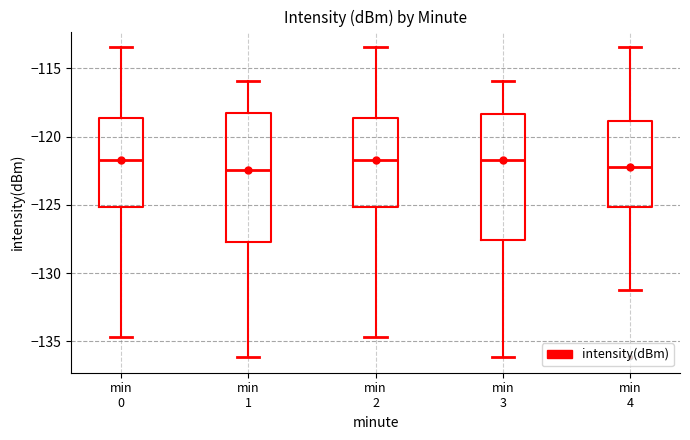

Reading left to right, read every box against the y-axis: the position of its median line, the range the box covers, and the ends of its whiskers. The values are not printed on the chart, so give them approximately, as read against the axis.

min 0: median -121.5, box -125.0 to -118.5, whiskers -134.5 to -113.5
min 1: median -122.5, box -127.5 to -118.5, whiskers -136.0 to -116.0
min 2: median -121.5, box -125.0 to -118.5, whiskers -134.5 to -113.5
min 3: median -121.5, box -127.5 to -118.5, whiskers -136.0 to -116.0
min 4: median -122.0, box -125.0 to -119.0, whiskers -131.0 to -113.5